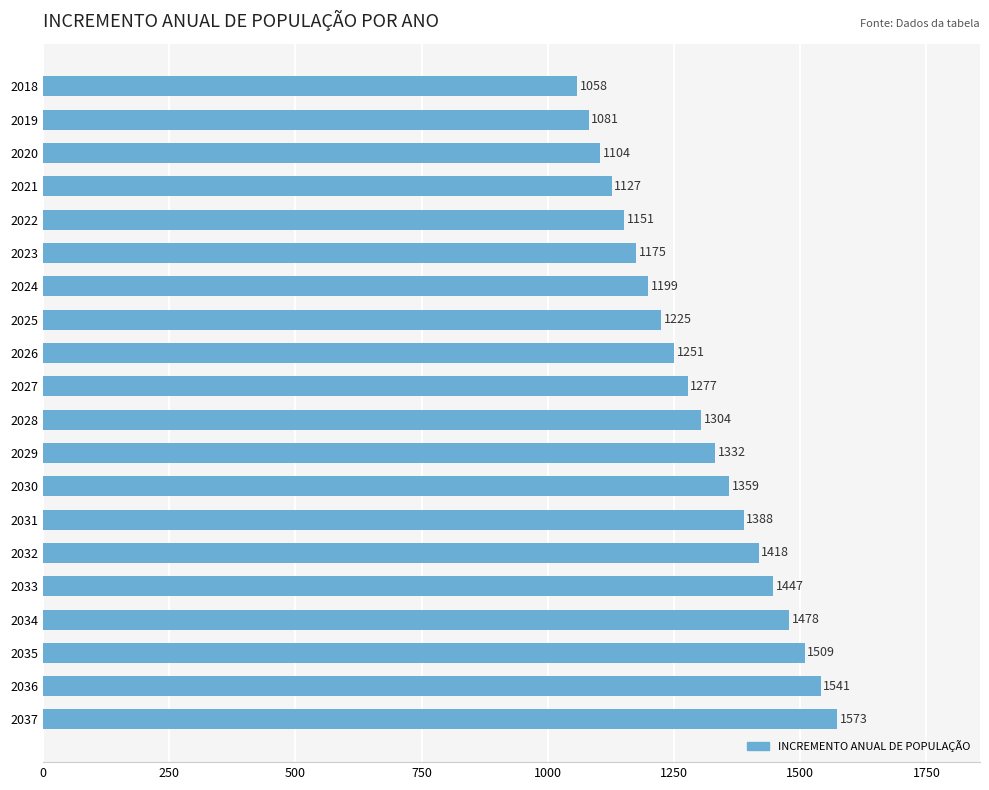

How many values are below 1304?

10